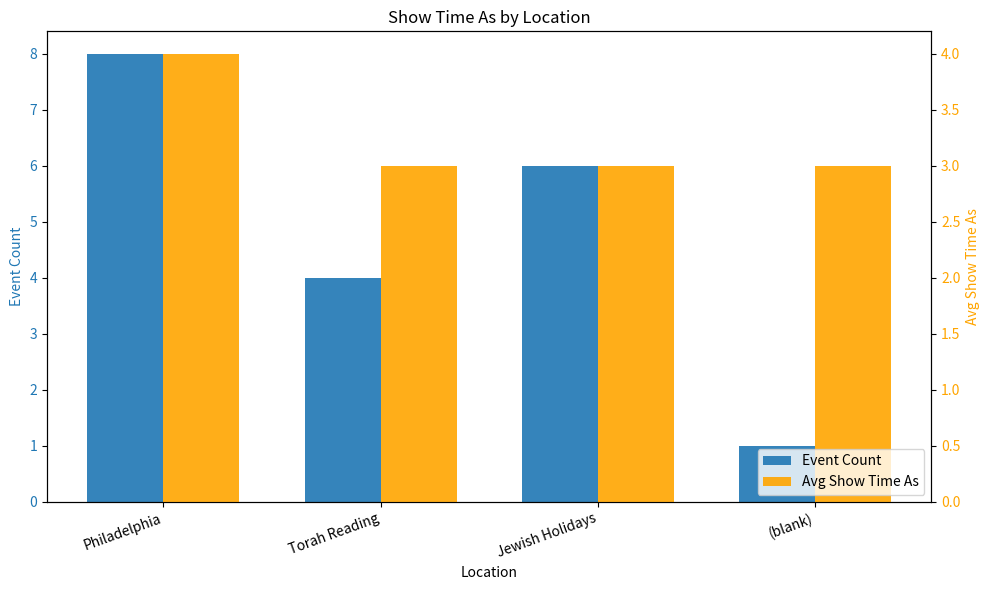

What is the value of the Event Count bar at the 4th from the left?

1